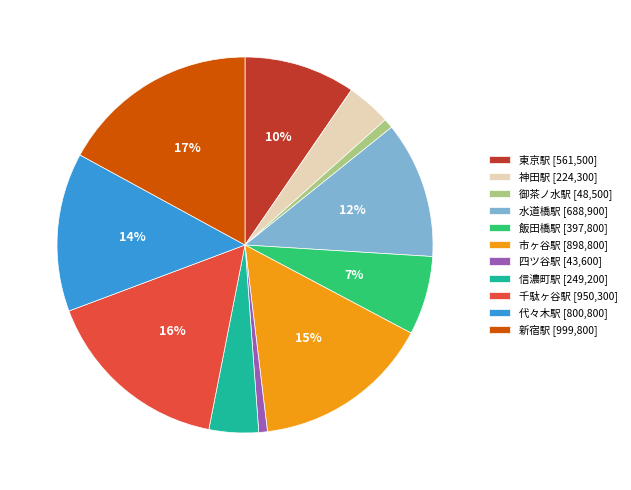

Count the number of slices in the pie.

11